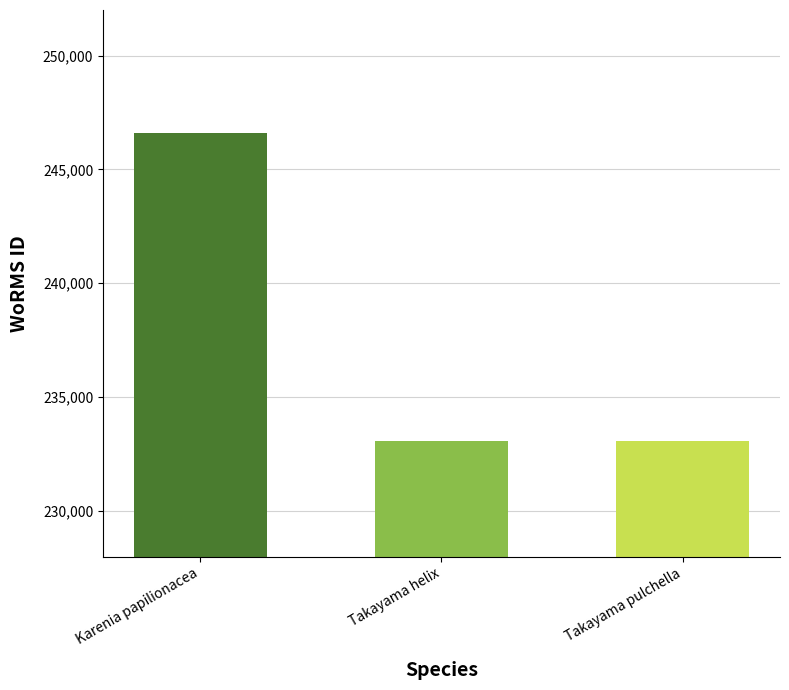

List the labels in order of value, largest first.

Karenia papilionacea, Takayama pulchella, Takayama helix